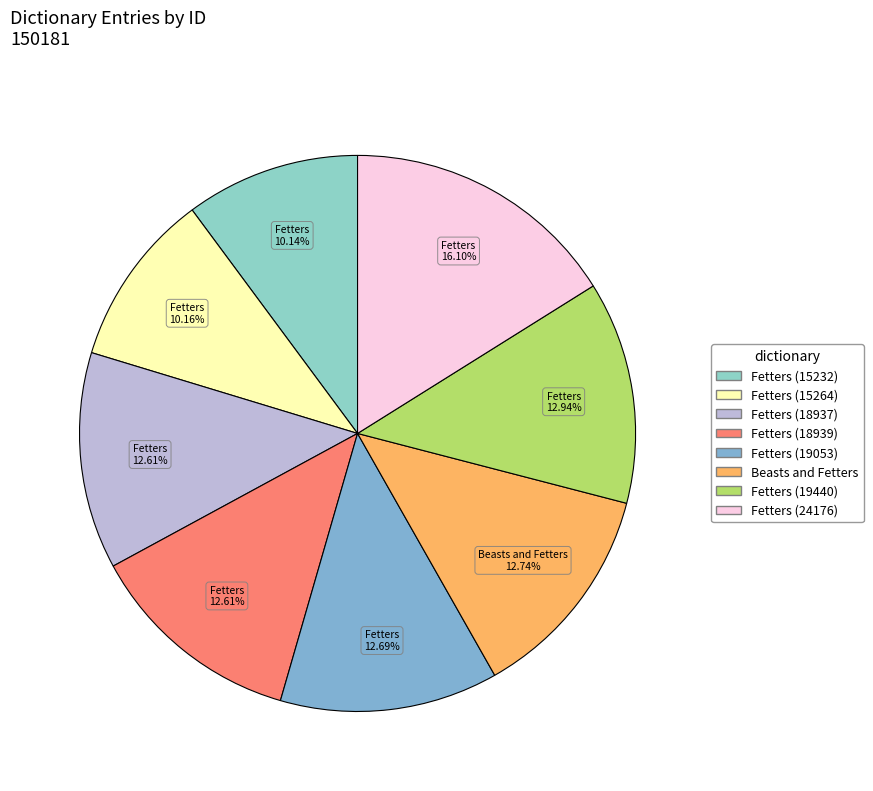

Count the number of slices in the pie.

8